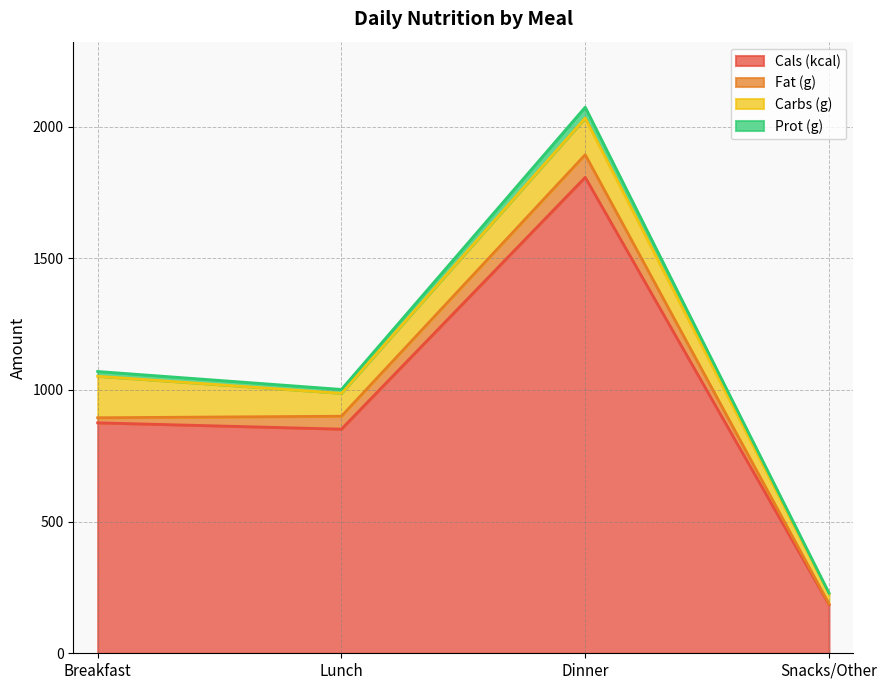

True or false: Prot (g) has a value of 224.8 at Lunch.

False